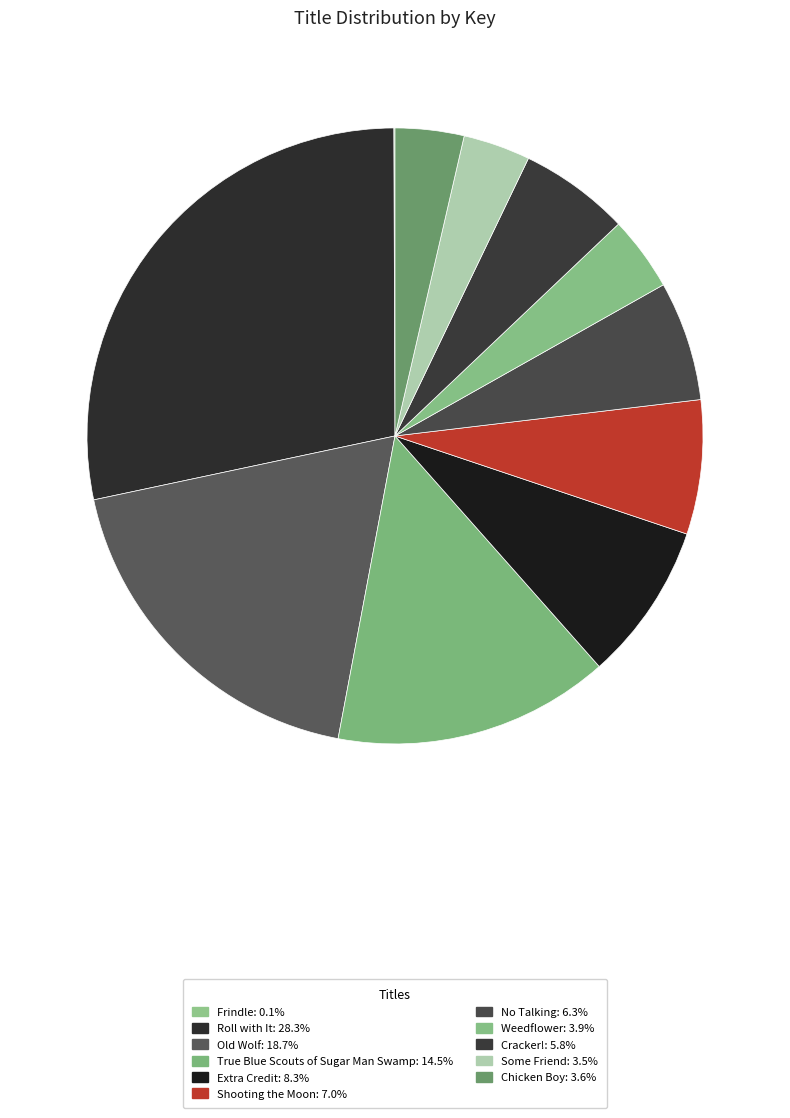

To the nearest percent, what is the average slice percentage?

9%